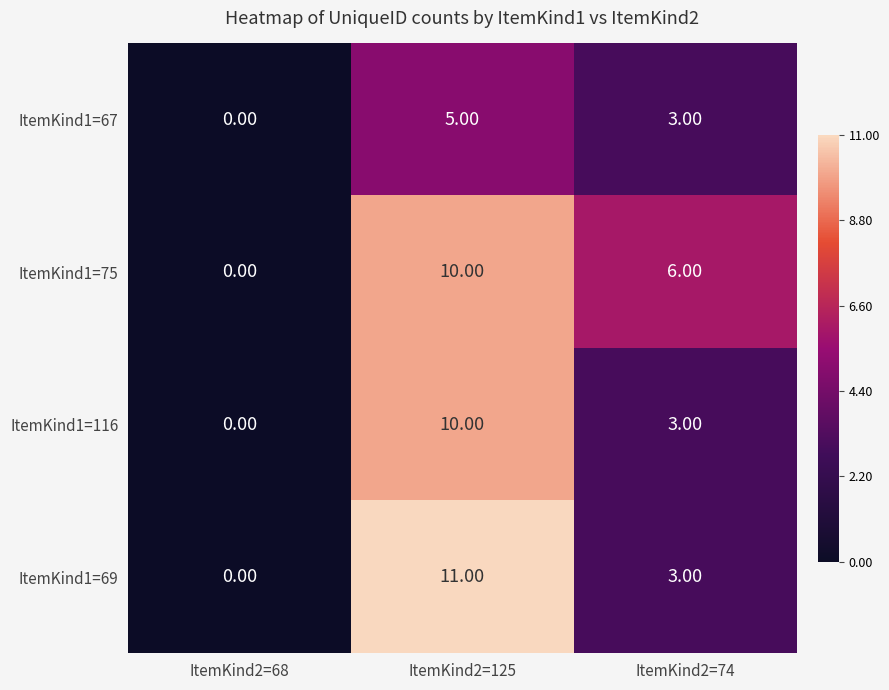

At which category is the sum across all series the highest?

ItemKind2=125